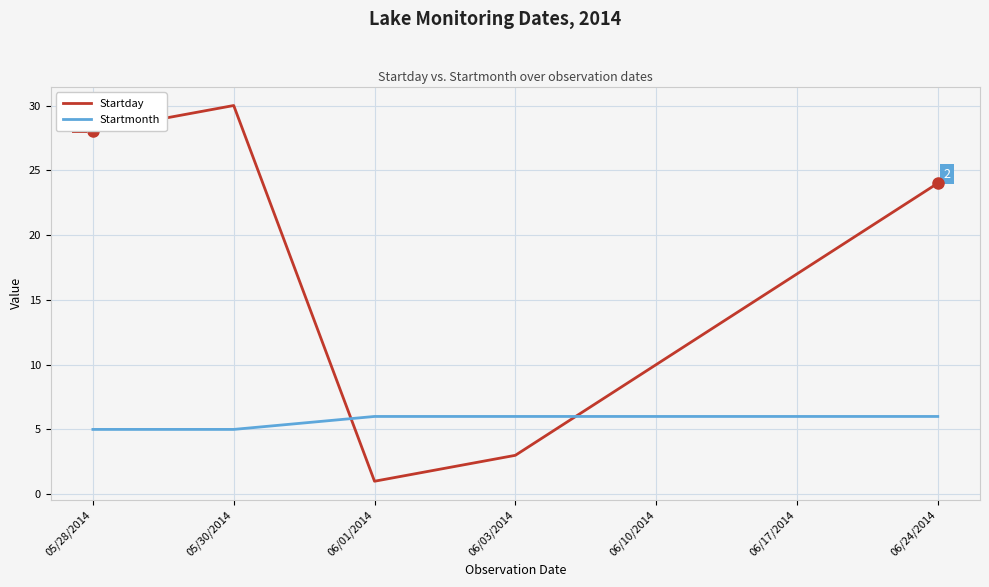

At which category does the chart reach its peak across all series?

05/30/2014